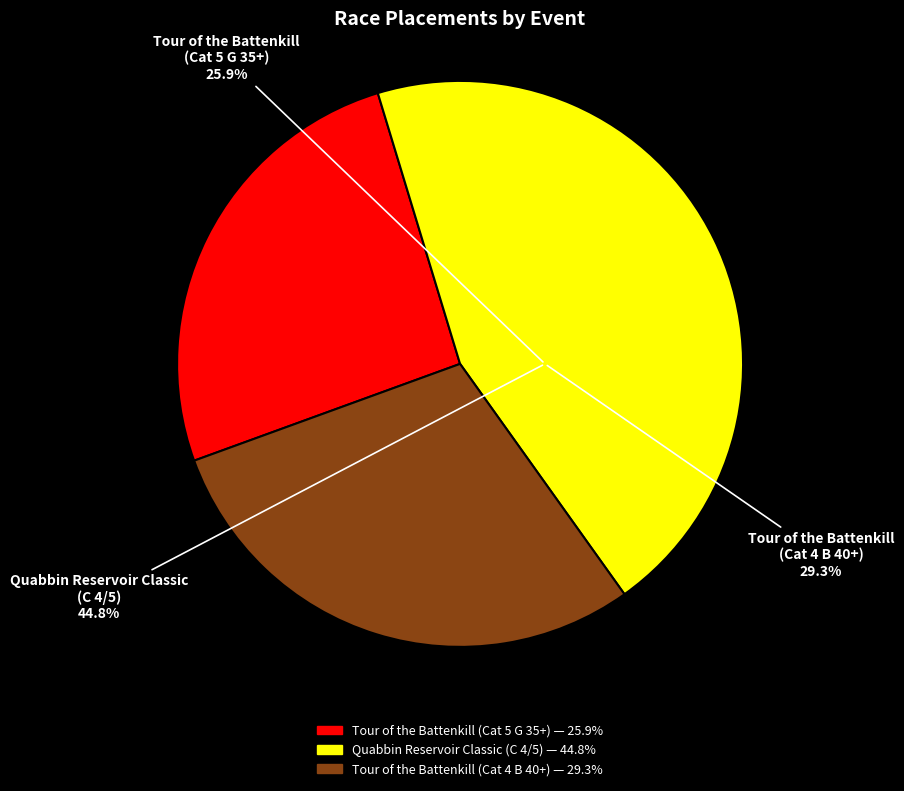

To the nearest percent, what is the difference between the largest and smallest slice percentages?

19%